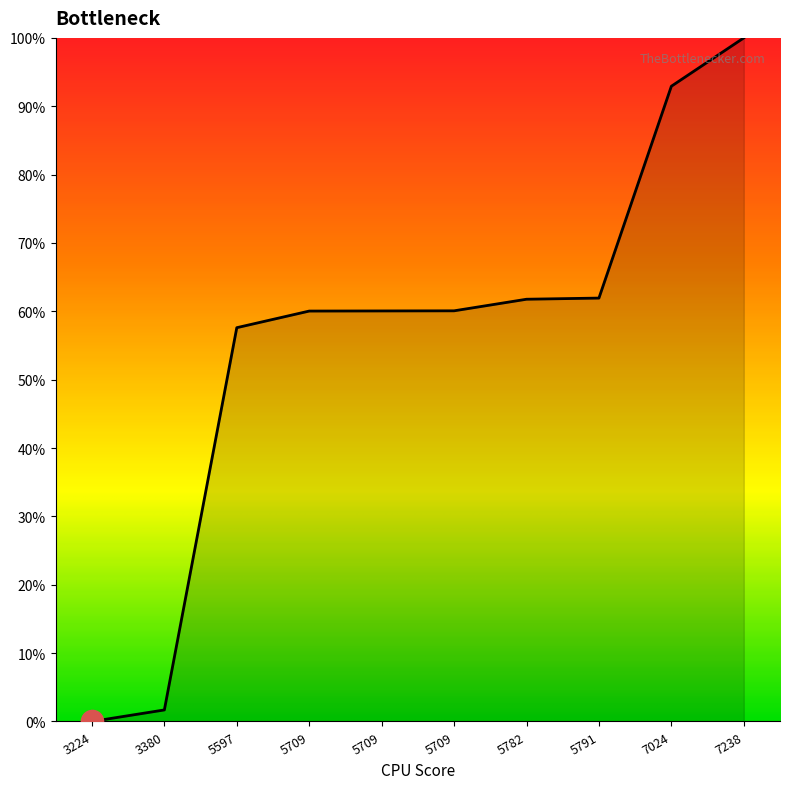

At which label does the data first exceed 60?

5709